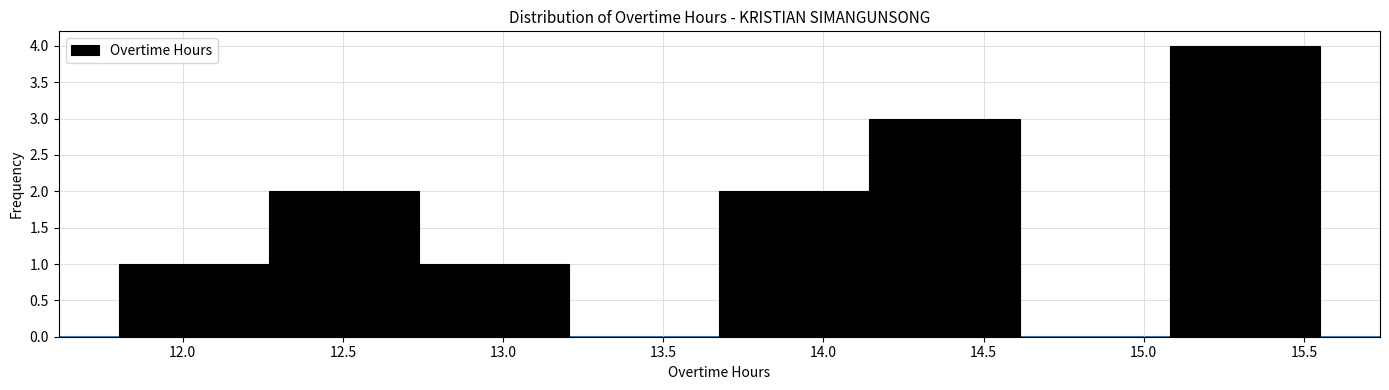

How tall is the bar that spans 12.75 to 13.20 on the x-axis? Neither the bar edges nor the heights are printed on the chart, so give them approximately, as read against the axes.

1